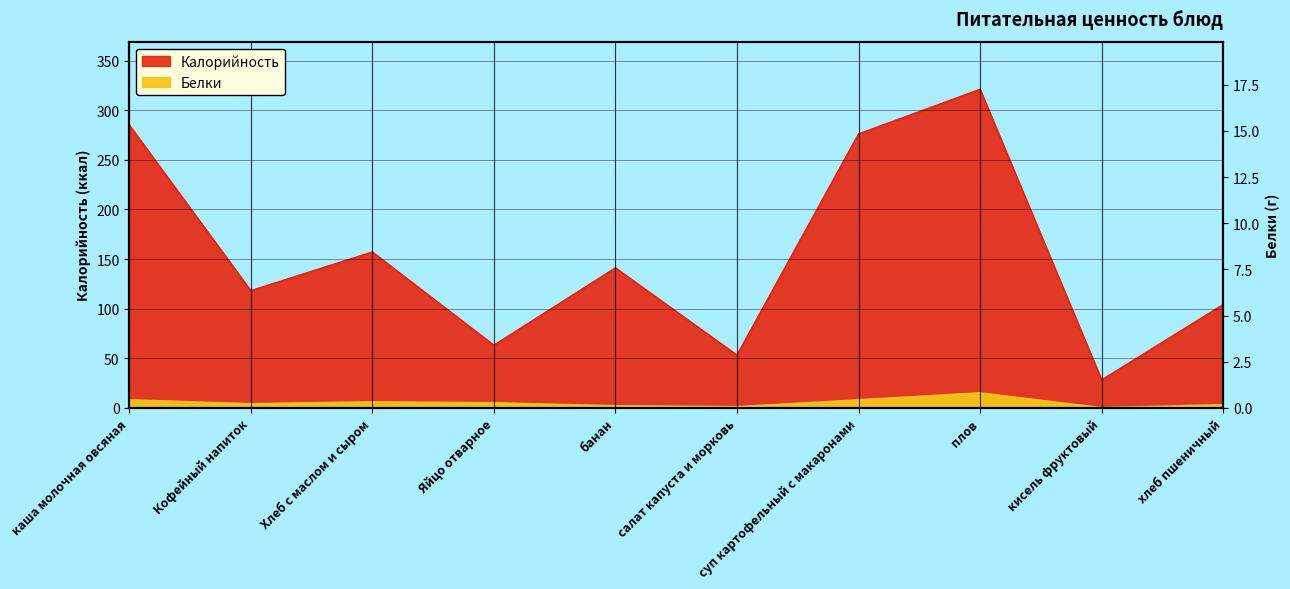

True or false: Белки and Калорийность intersect in this chart.

False